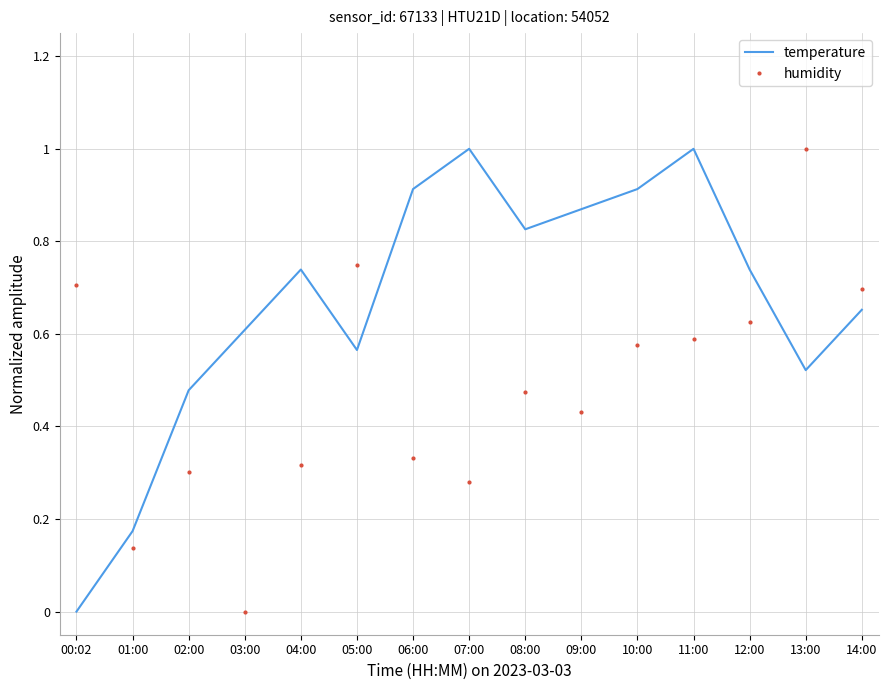

What is the difference between the maximum and minimum values in the humidity series?

1.0